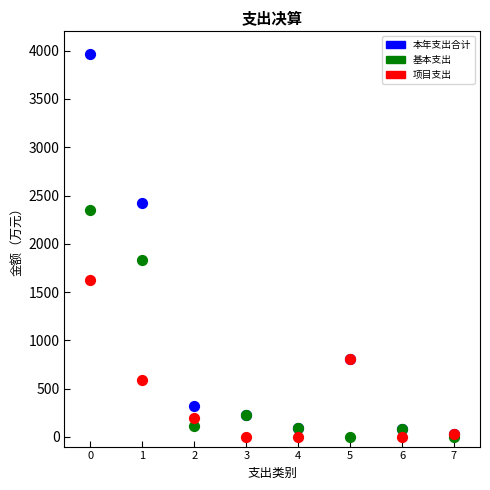

In the 本年支出合计 series, what Y value is closest to 1997?

2422.0